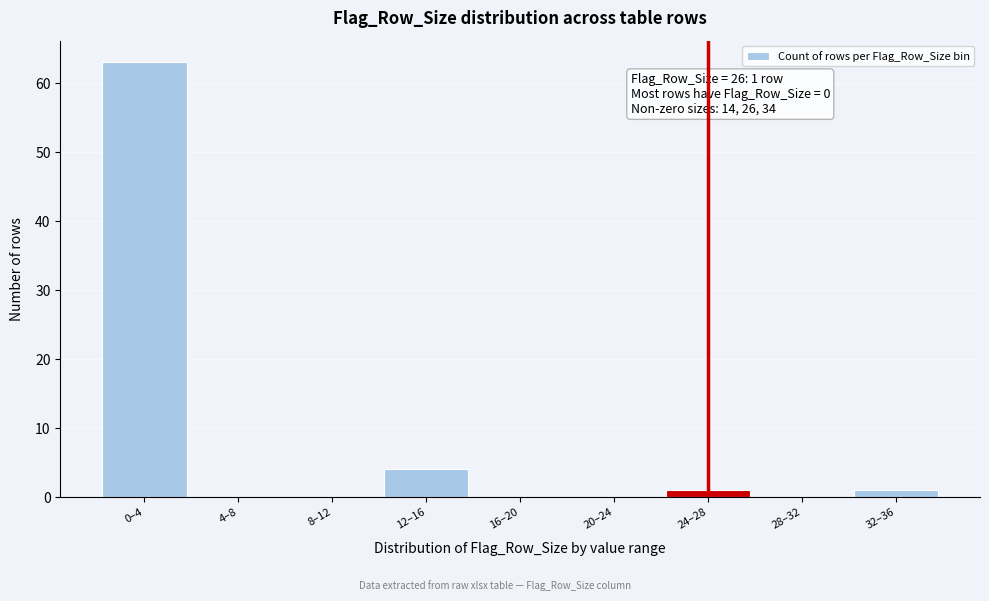

Reading left to right, transcribe all the data shown in this chart.

0–4=63	4–8=0	8–12=0	12–16=4	16–20=0	20–24=0	24–28=1	28–32=0	32–36=1